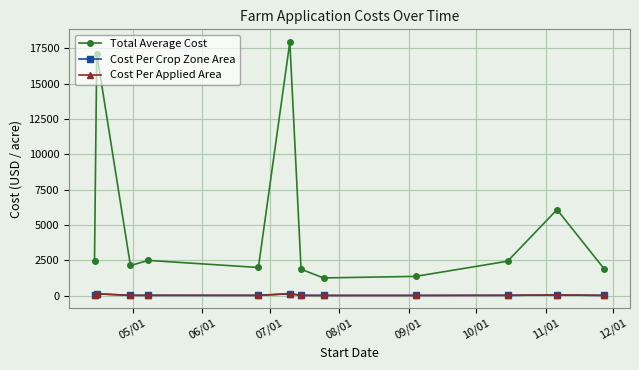

Is this an area chart (filled region under the line)?

No